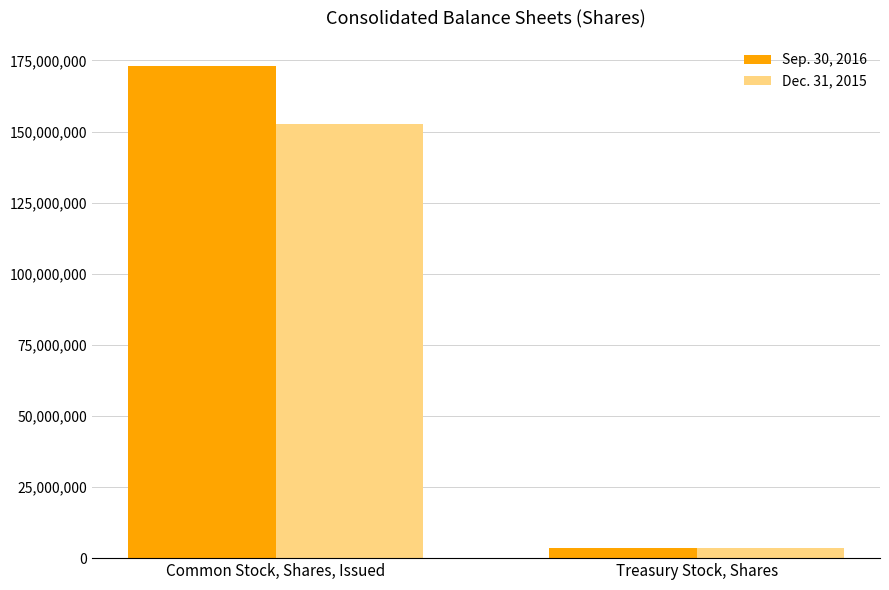

Reading left to right, extract all data points from this chart.

Sep. 30, 2016: Common Stock, Shares, Issued=173212412	Treasury Stock, Shares=3495288
Dec. 31, 2015: Common Stock, Shares, Issued=152775920	Treasury Stock, Shares=3396220